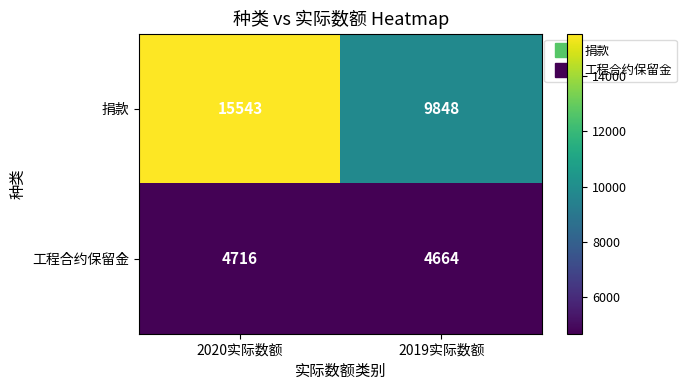

At which label does 捐款 reach its minimum?

2019实际数额